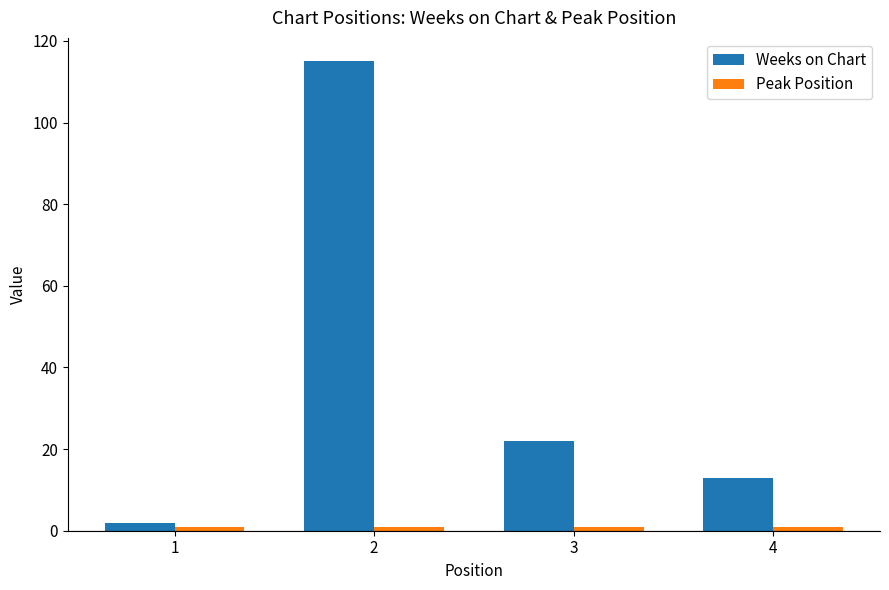

What is the sum of all Weeks on Chart values?

152